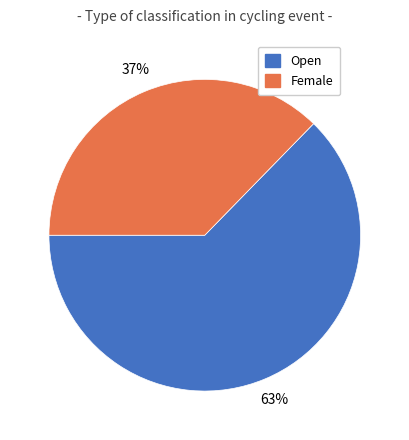

Approximately how many times larger is the value at Female compared to Open?

0.6